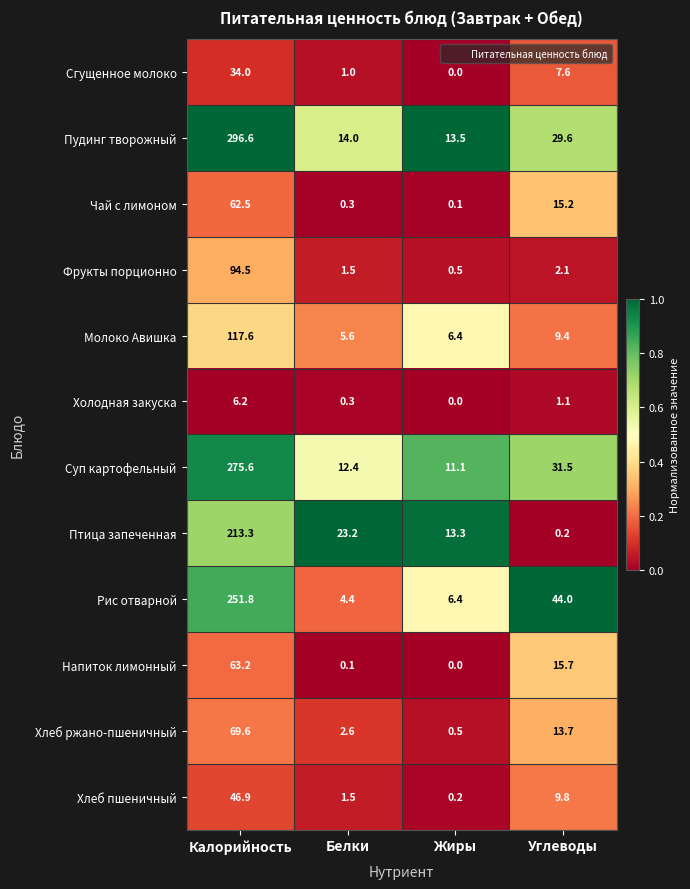

How many data points does each series have?

4